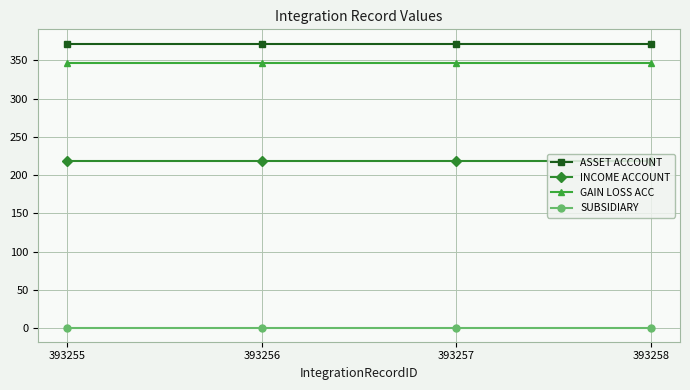

List the series in order of their peak value, lowest first.

SUBSIDIARY, INCOME ACCOUNT, GAIN LOSS ACC, ASSET ACCOUNT